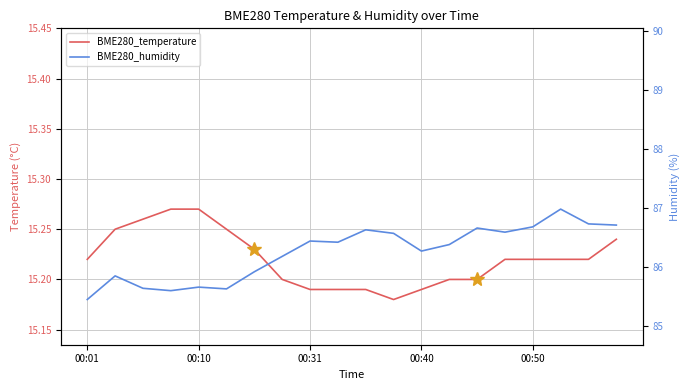

What is the average value of the BME280_temperature series?

15.2